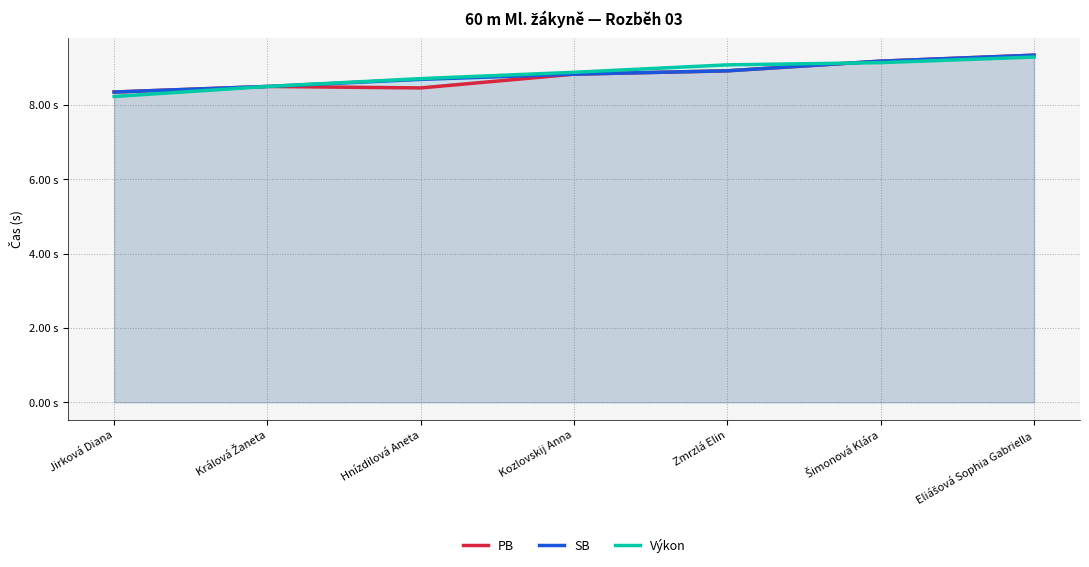

What is the highest value of the Výkon series?

9.3